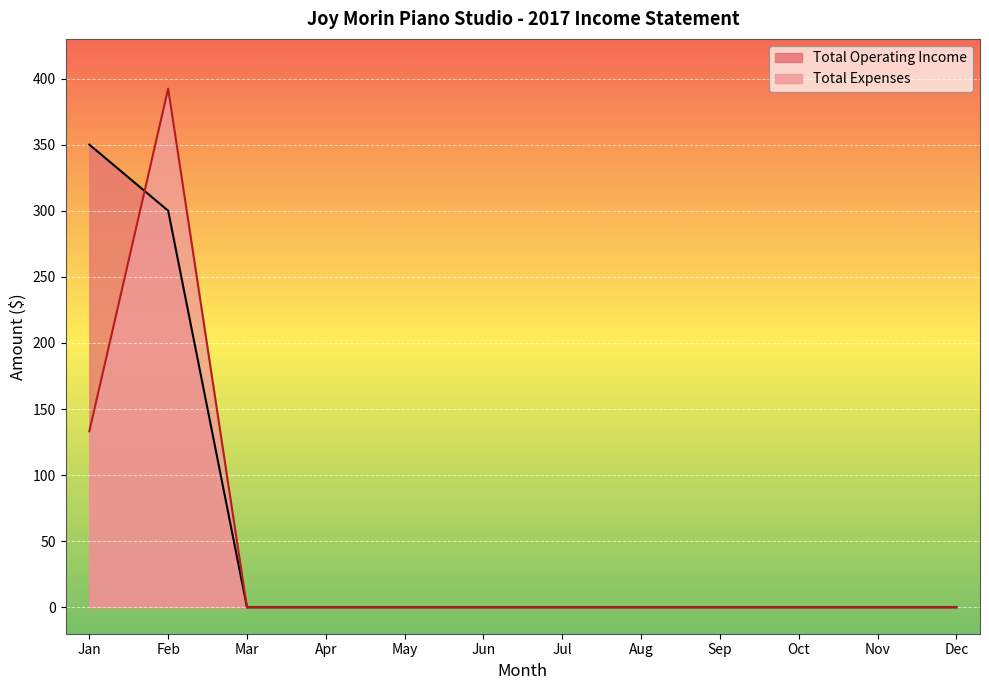

Rank the series by their maximum value, from lowest to highest.

Total Operating Income, Total Expenses